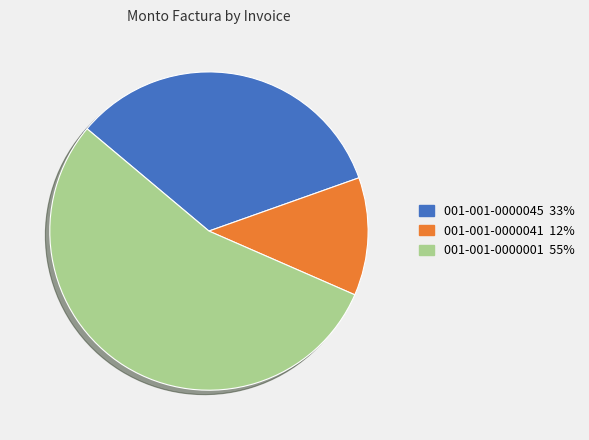

Which has a higher value, 001-001-0000001 or 001-001-0000045?

001-001-0000001